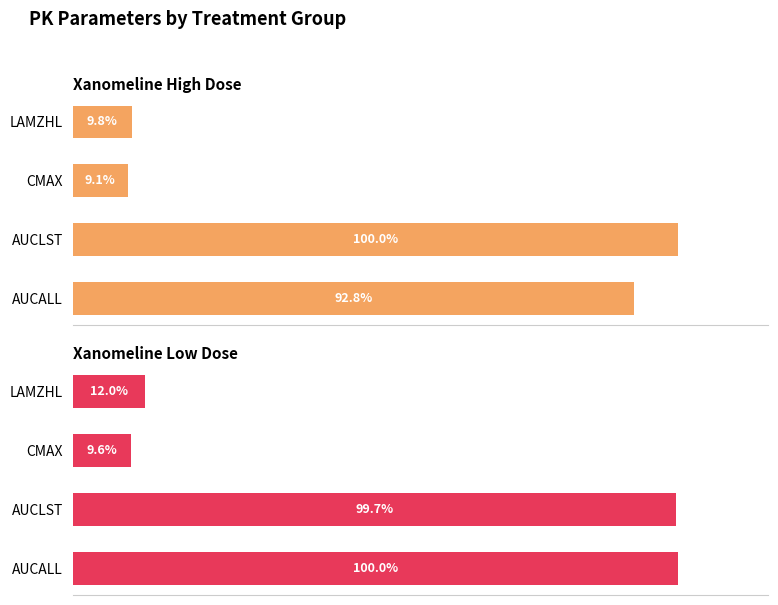

How many groups of bars are there?

4